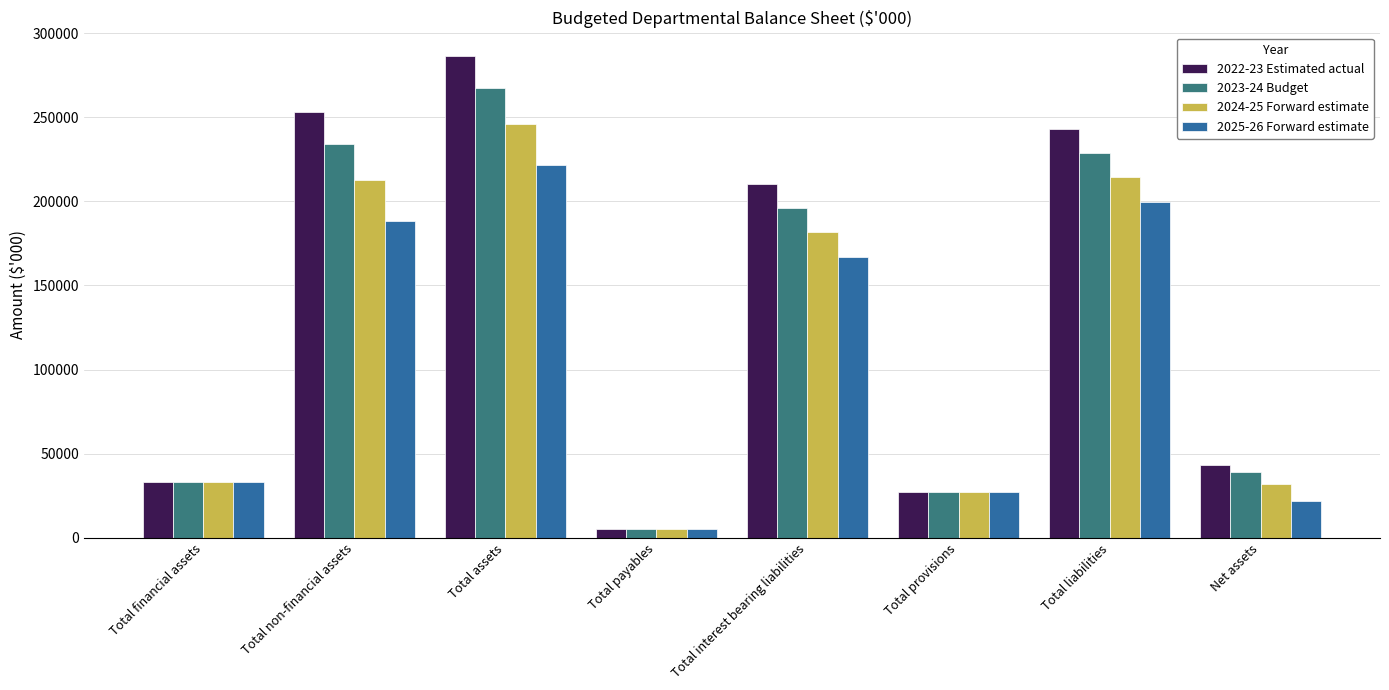

Are the bars grouped side by side (vs. stacked)?

Yes